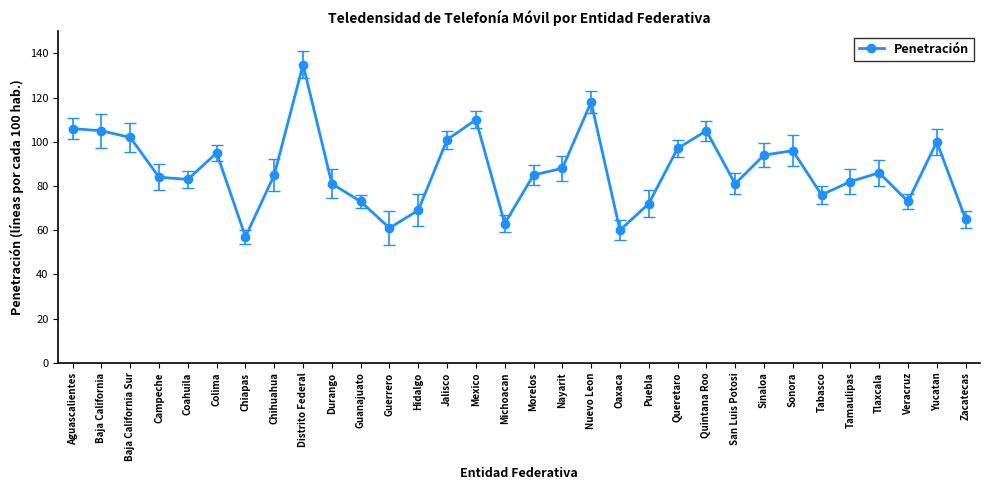

What is the greatest value displayed?

135